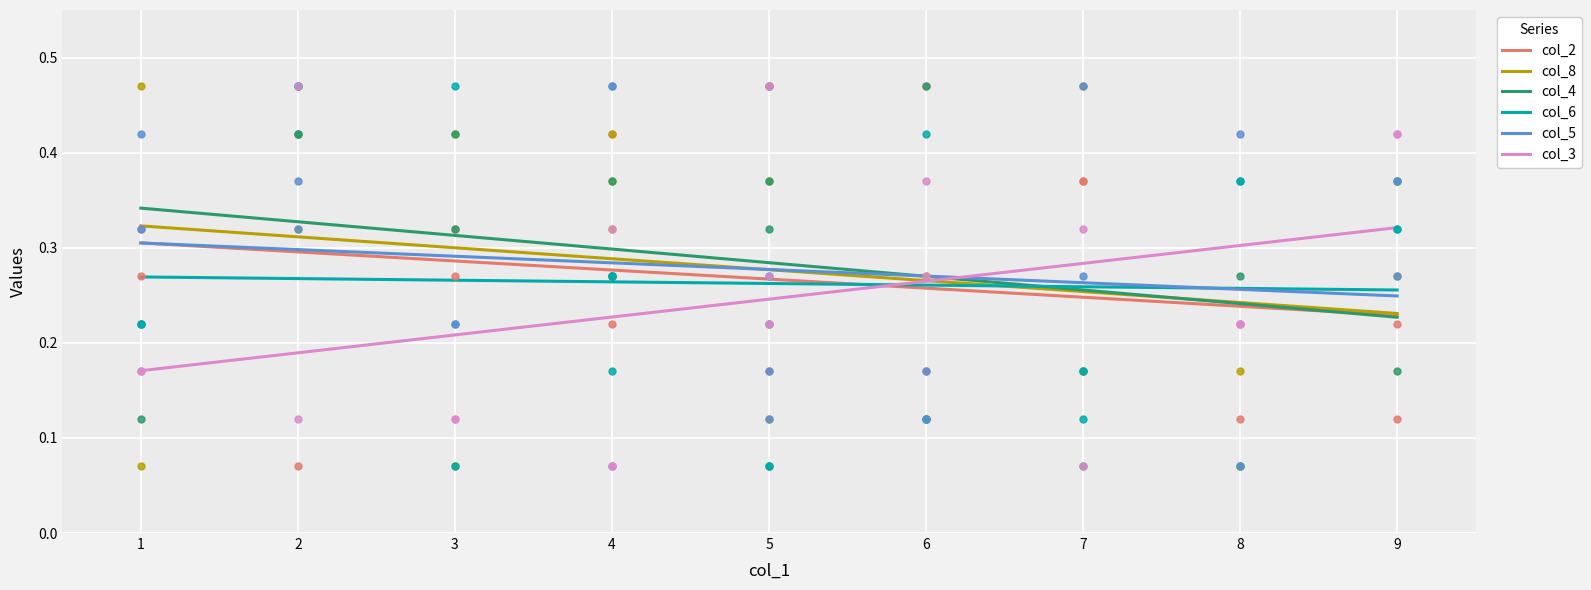

At which category is the sum across all series the highest?

2